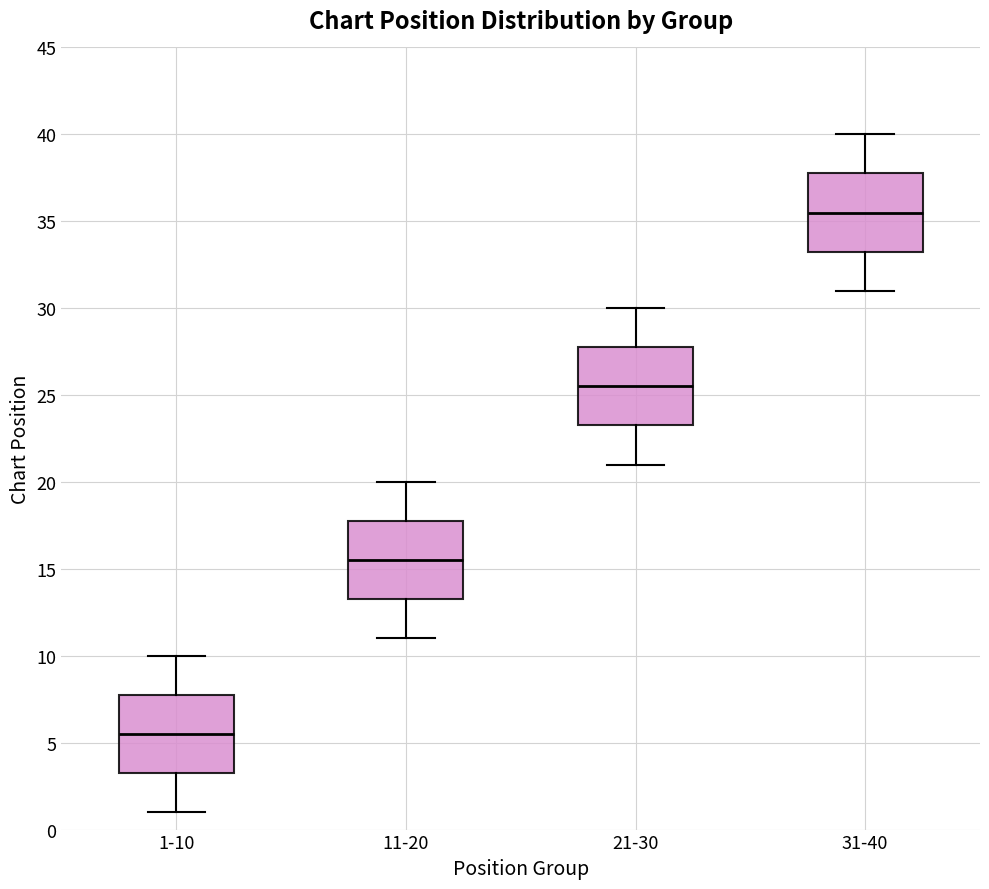

Reading left to right, transcribe this box plot: for each box, give where its median line is, the range the box spans, and where its two whiskers end, as read against the y-axis. The values are not printed on the chart, so give them approximately, as read against the axis.

1-10: median 5.5, box 3.5 to 8.0, whiskers 1.0 to 10.0
11-20: median 15.5, box 13.5 to 18.0, whiskers 11.0 to 20.0
21-30: median 25.5, box 23.5 to 28.0, whiskers 21.0 to 30.0
31-40: median 35.5, box 33.5 to 38.0, whiskers 31.0 to 40.0